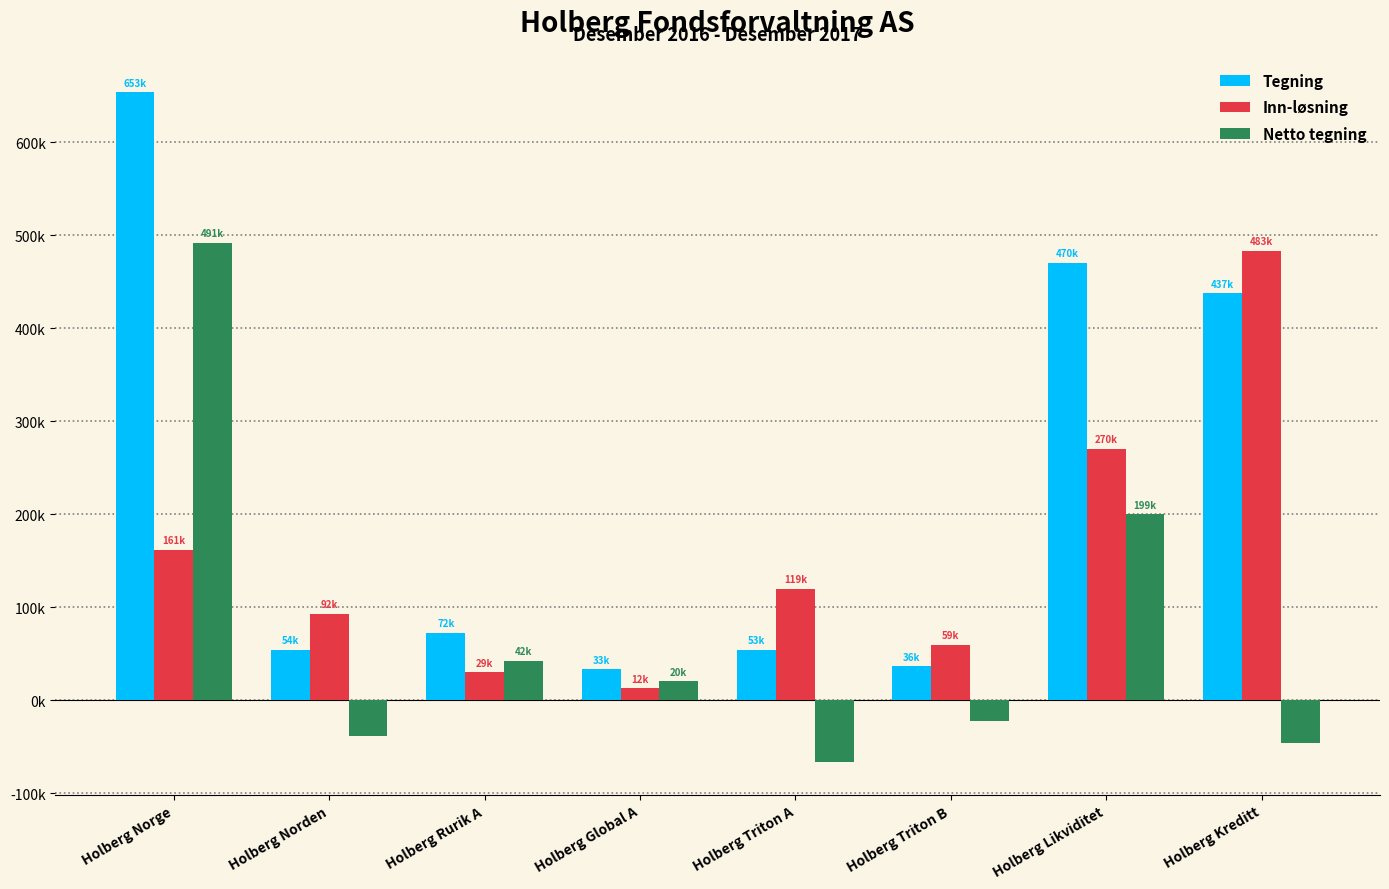

Are the bars horizontal?

No